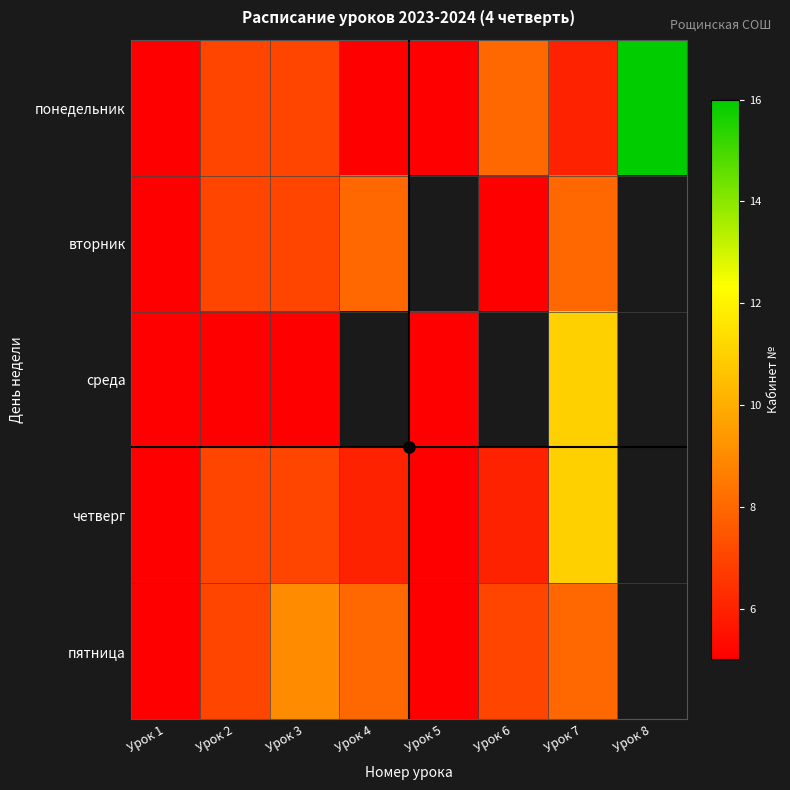

True or false: понедельник has a value of 10.5 at Урок 2.

False